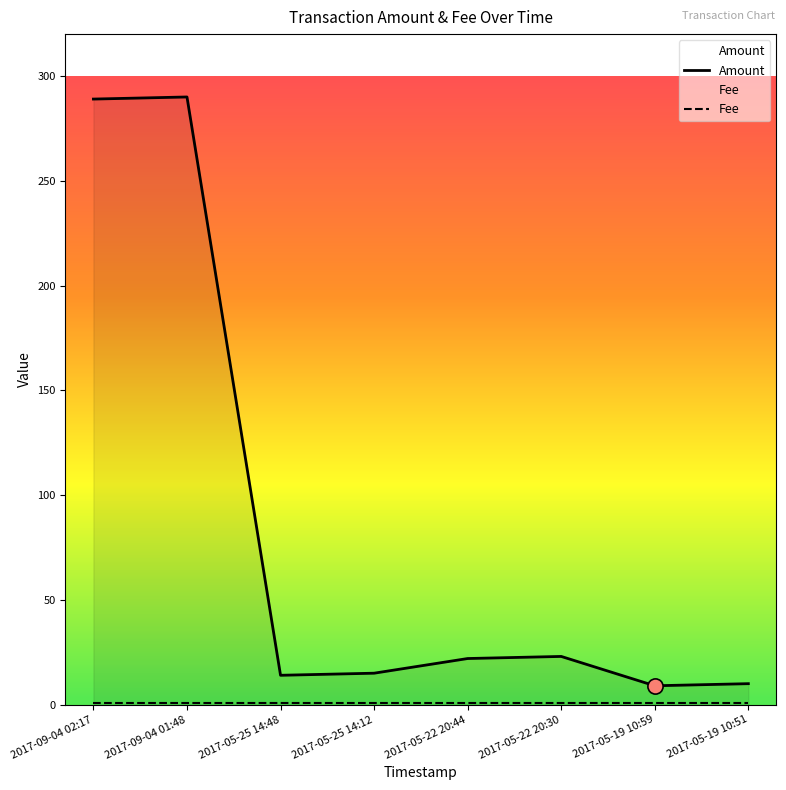

Between 2017-09-04 02:17 and 2017-05-19 10:51, which is larger?

2017-09-04 02:17